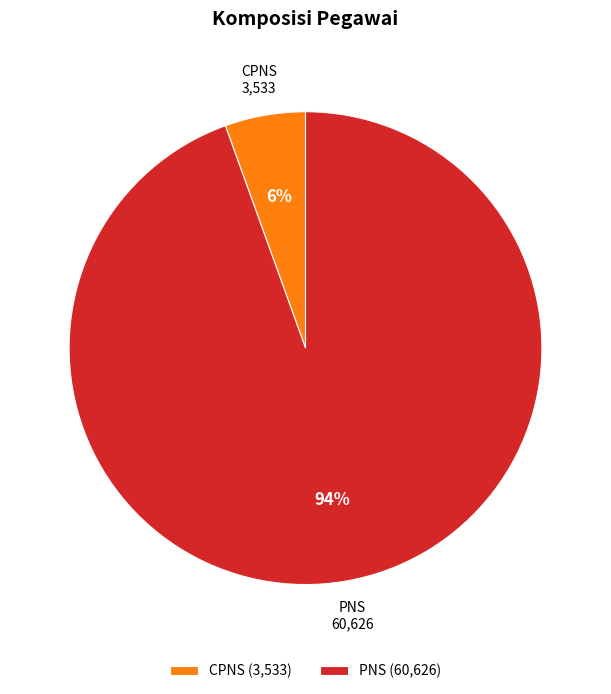

Between CPNS and PNS, which is larger?

PNS